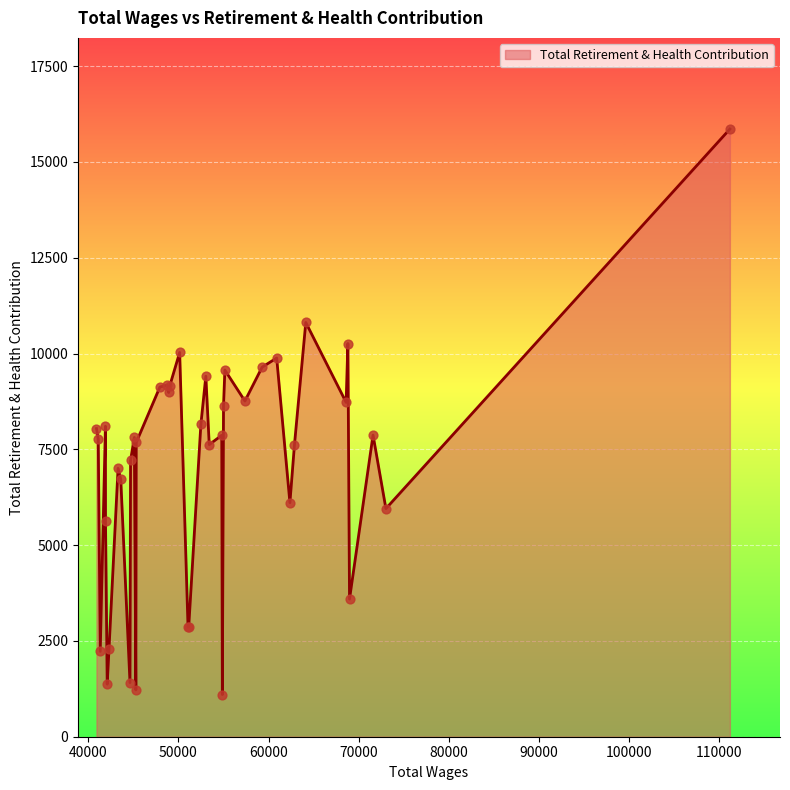

What is the maximum value shown in the chart?

15859